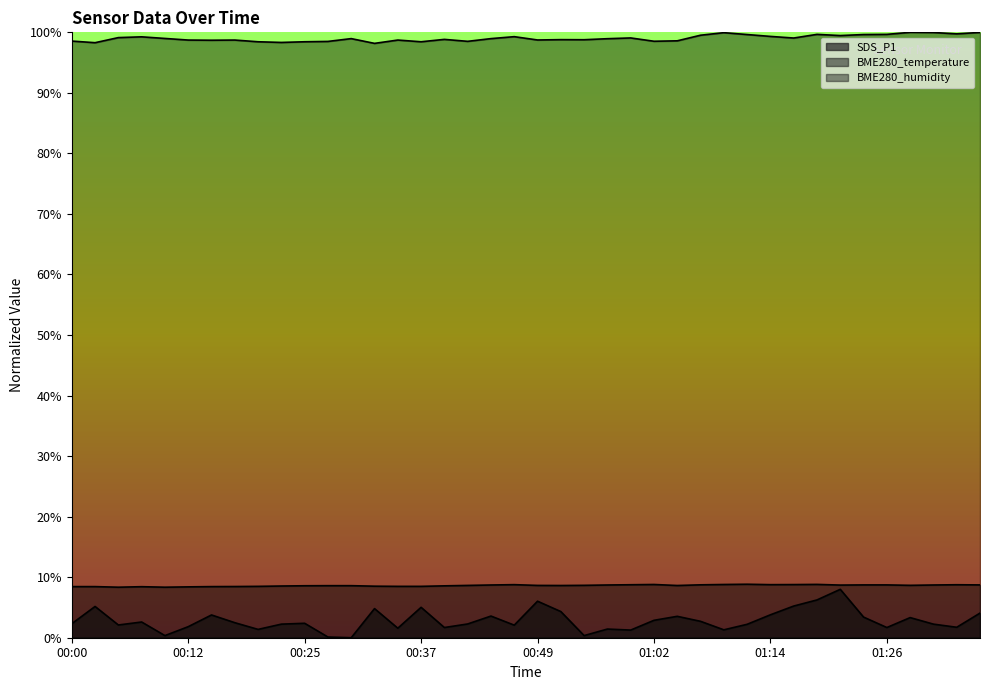

True or false: BME280_humidity and SDS_P1 cross at least once.

False